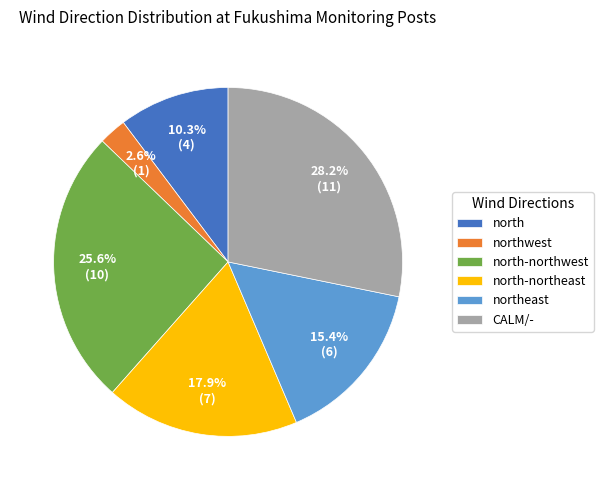

Do CALM/- and northwest together represent more than half of the pie?

No